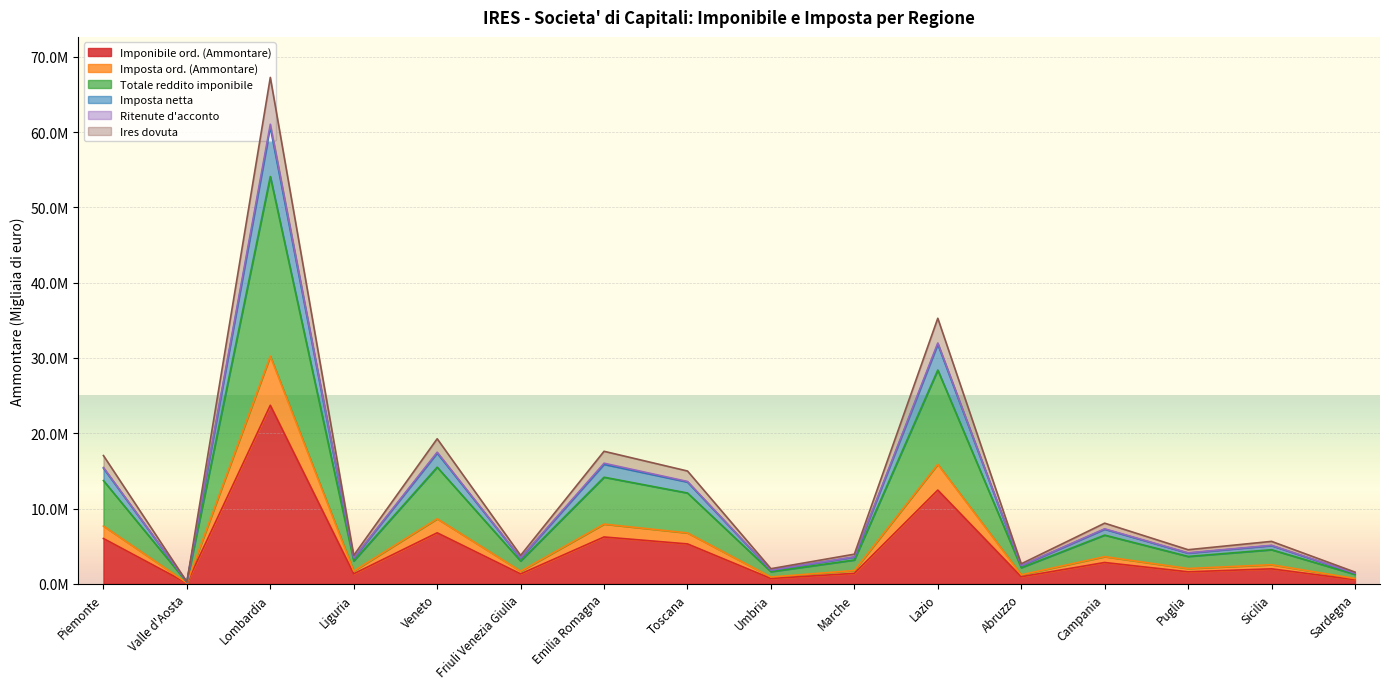

Between Valle d'Aosta and Liguria, which series saw the biggest shift?

Totale reddito imponibile